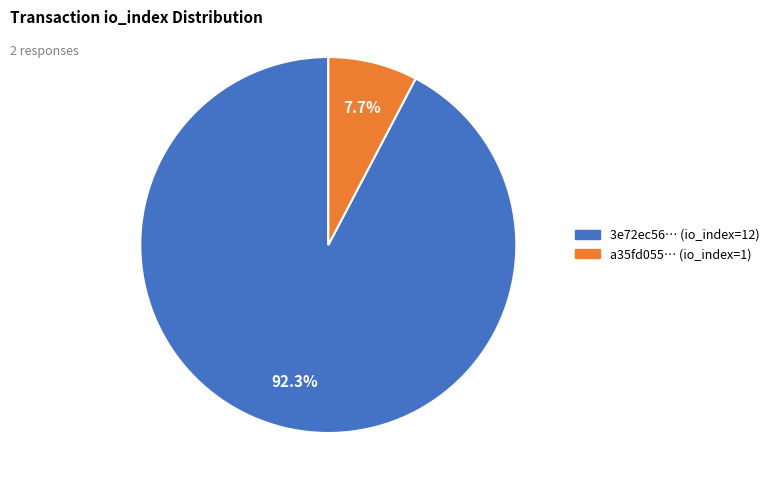

Rank the categories by value from lowest to highest.

a35fd055… (io_index=1), 3e72ec56… (io_index=12)